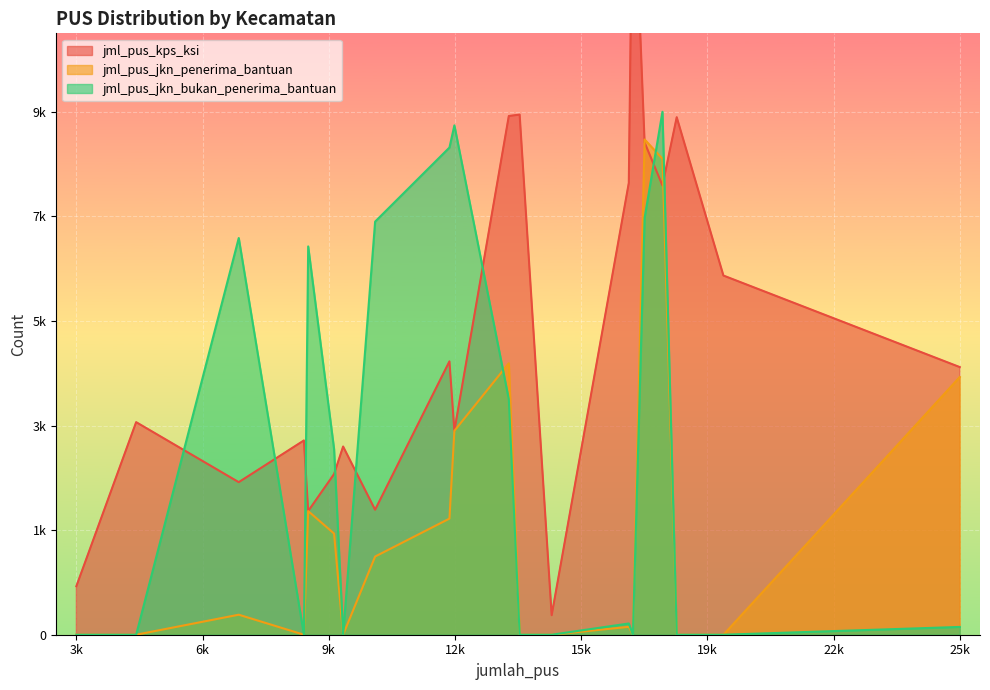

What are all the series names shown in the legend?

jml_pus_kps_ksi, jml_pus_jkn_penerima_bantuan, jml_pus_jkn_bukan_penerima_bantuan